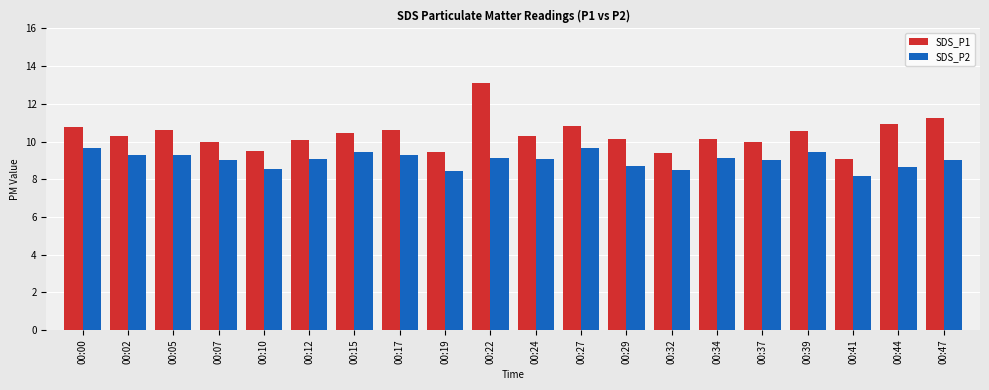

List the series in order of their overall mean, highest first.

SDS_P1, SDS_P2